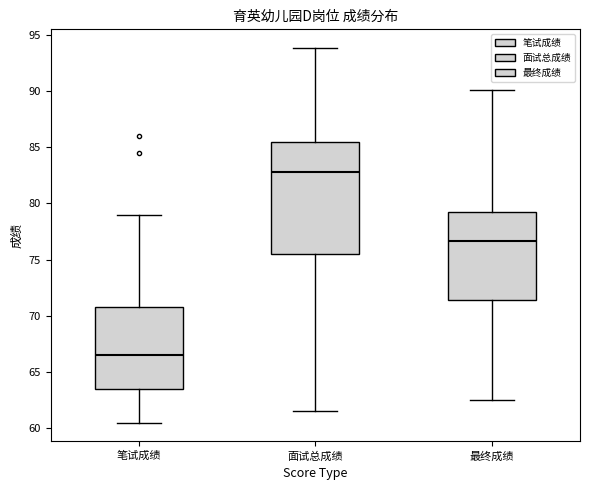

Where is the lower edge of the box for 笔试成绩 on the y-axis? The values are not printed on the chart, so give them approximately, as read against the axis.

63.5